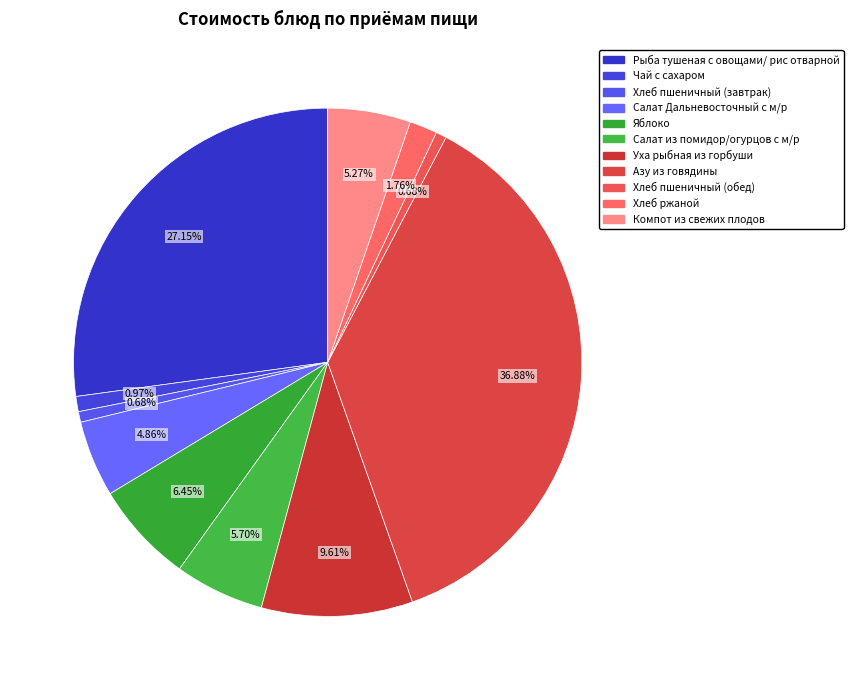

Is Хлеб ржаной the majority of the pie?

No